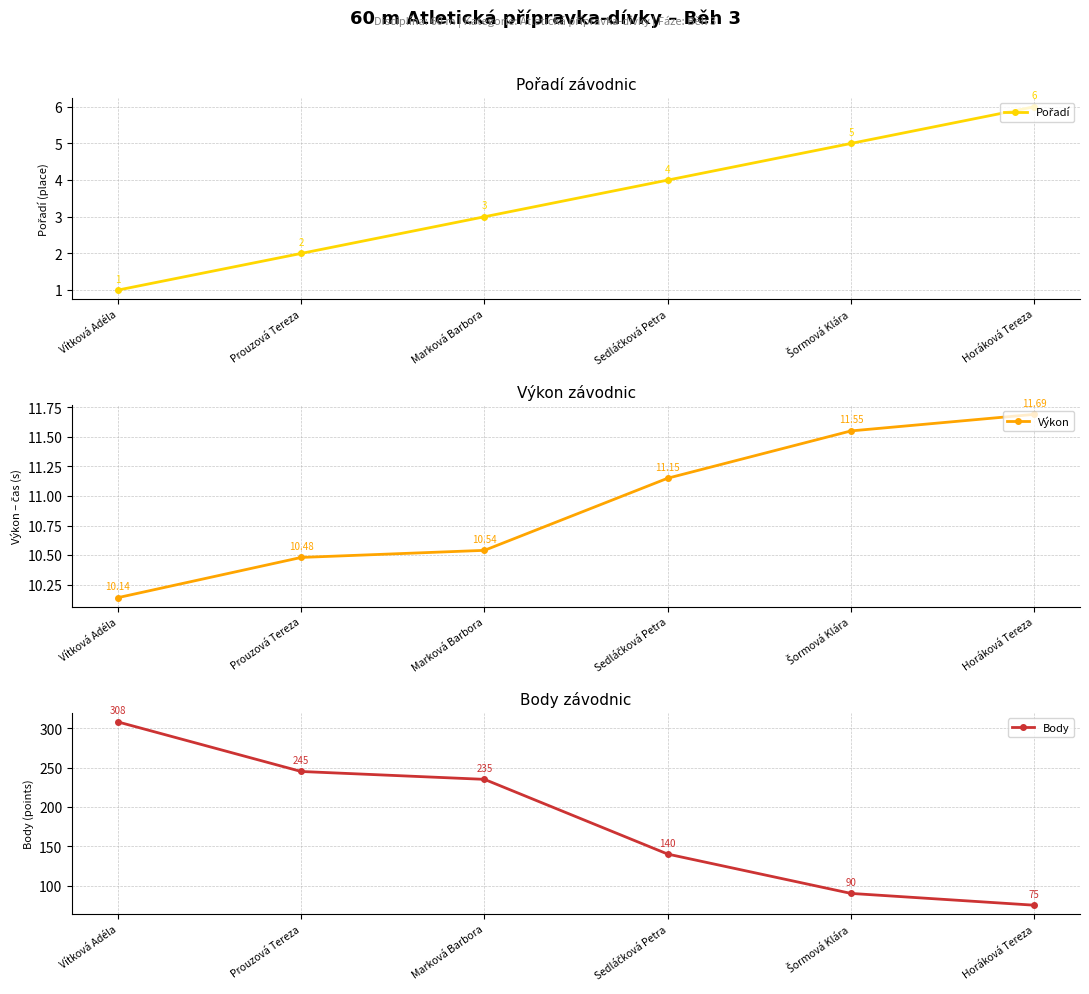

List the labels in order of Pořadí value, smallest first.

Vítková Adéla, Prouzová Tereza, Marková Barbora, Sedláčková Petra, Šormová Klára, Horáková Tereza